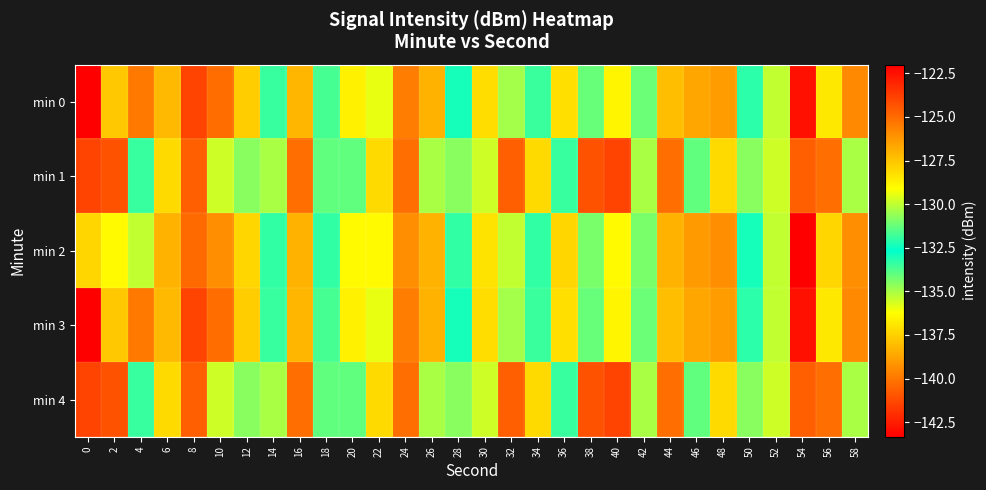

Reading left to right, list all the values displayed in this chart.

min 0: 0=-143.3	2=-127.6	4=-139.9	6=-127.2	8=-123.9	10=-125.1	12=-127.7	14=-131.9	16=-127.1	18=-131.7	20=-128.7	22=-129.5	24=-125.5	26=-127.0	28=-132.4	30=-137.1	32=-130.4	34=-131.9	36=-128.2	38=-131.2	40=-128.9	42=-131.2	44=-127.3	46=-138.7	48=-126.4	50=-133.3	52=-130.0	54=-122.5	56=-128.5	58=-125.9
min 1: 0=-141.4	2=-141.0	4=-133.4	6=-128.1	8=-140.7	10=-135.5	12=-134.6	14=-130.3	16=-125.1	18=-131.3	20=-131.3	22=-128.1	24=-125.1	26=-130.3	28=-134.6	30=-135.5	32=-140.7	34=-128.1	36=-133.4	38=-141.0	40=-141.4	42=-130.3	44=-125.1	46=-131.3	48=-128.1	50=-134.6	52=-135.5	54=-140.7	56=-125.1	58=-130.3
min 2: 0=-128.0	2=-129.0	4=-130.0	6=-127.0	8=-125.0	10=-126.0	12=-128.0	14=-132.0	16=-127.0	18=-132.0	20=-129.0	22=-129.0	24=-126.0	26=-127.0	28=-132.0	30=-137.0	32=-130.0	34=-132.0	36=-128.0	38=-131.0	40=-129.0	42=-131.0	44=-127.0	46=-139.0	48=-126.0	50=-133.0	52=-130.0	54=-122.0	56=-128.0	58=-126.0
min 3: 0=-143.3	2=-127.6	4=-139.9	6=-127.2	8=-123.9	10=-125.1	12=-127.7	14=-131.9	16=-127.1	18=-131.7	20=-128.7	22=-129.5	24=-125.5	26=-127.0	28=-132.4	30=-137.1	32=-130.4	34=-131.9	36=-128.2	38=-131.2	40=-128.9	42=-131.2	44=-127.3	46=-138.7	48=-126.4	50=-133.3	52=-130.0	54=-122.5	56=-128.5	58=-125.9
min 4: 0=-141.4	2=-141.0	4=-133.4	6=-128.1	8=-140.7	10=-135.5	12=-134.6	14=-130.3	16=-125.1	18=-131.3	20=-131.3	22=-128.1	24=-125.1	26=-130.3	28=-134.6	30=-135.5	32=-140.7	34=-128.1	36=-133.4	38=-141.0	40=-141.4	42=-130.3	44=-125.1	46=-131.3	48=-128.1	50=-134.6	52=-135.5	54=-140.7	56=-125.1	58=-130.3